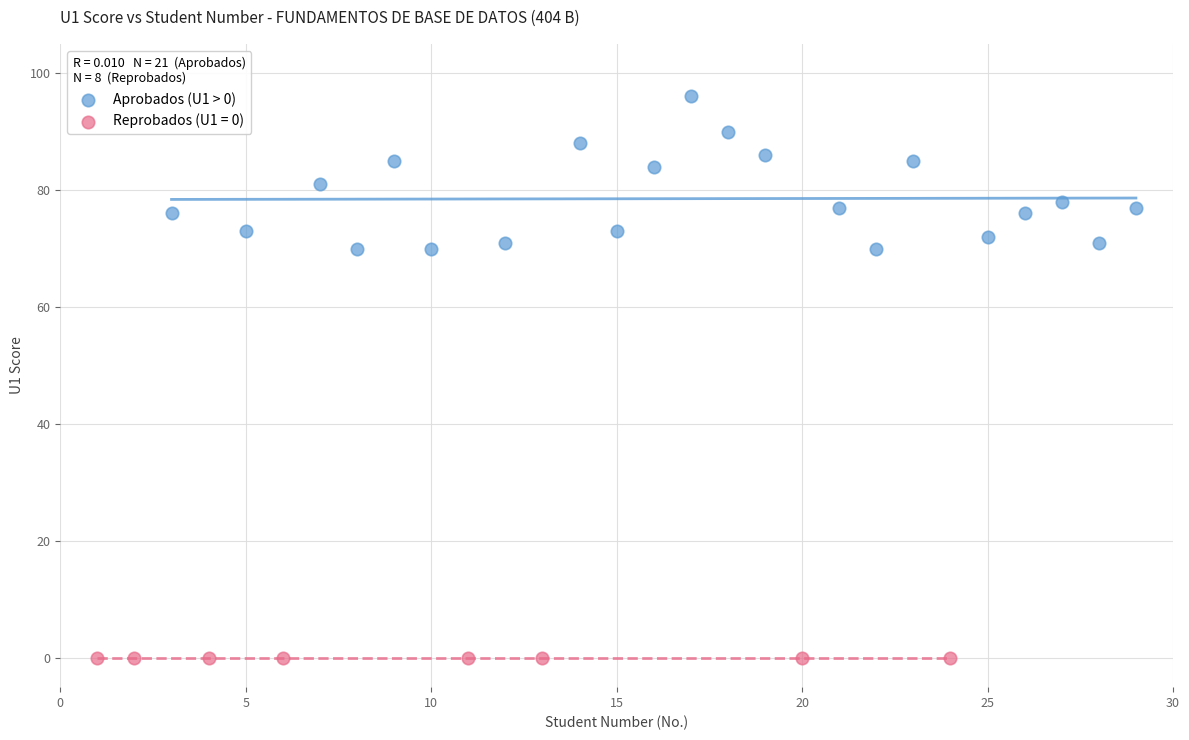

Which series contains the lowest Y value?

Reprobados (U1 = 0)